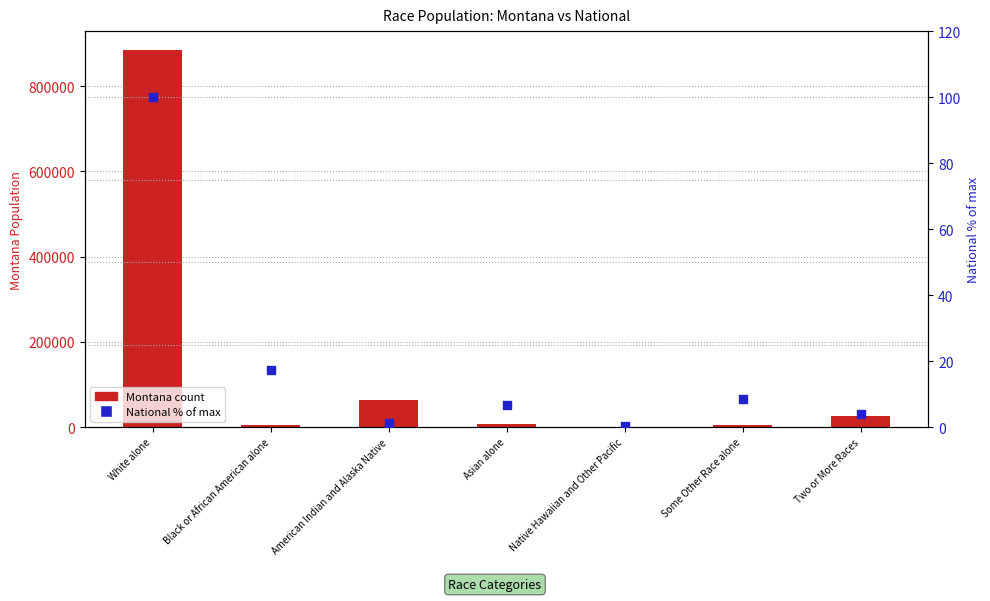

What is the total value across all series at Native Hawaiian and Other Pacific?

668.2